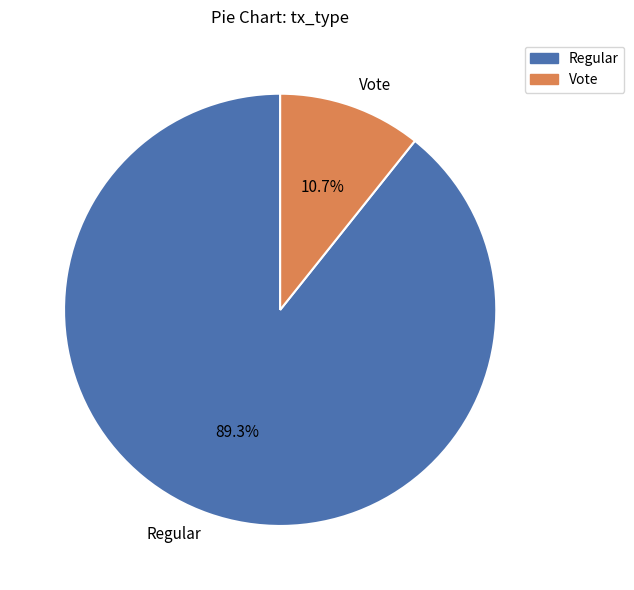

Between Regular and Vote, which is larger?

Regular